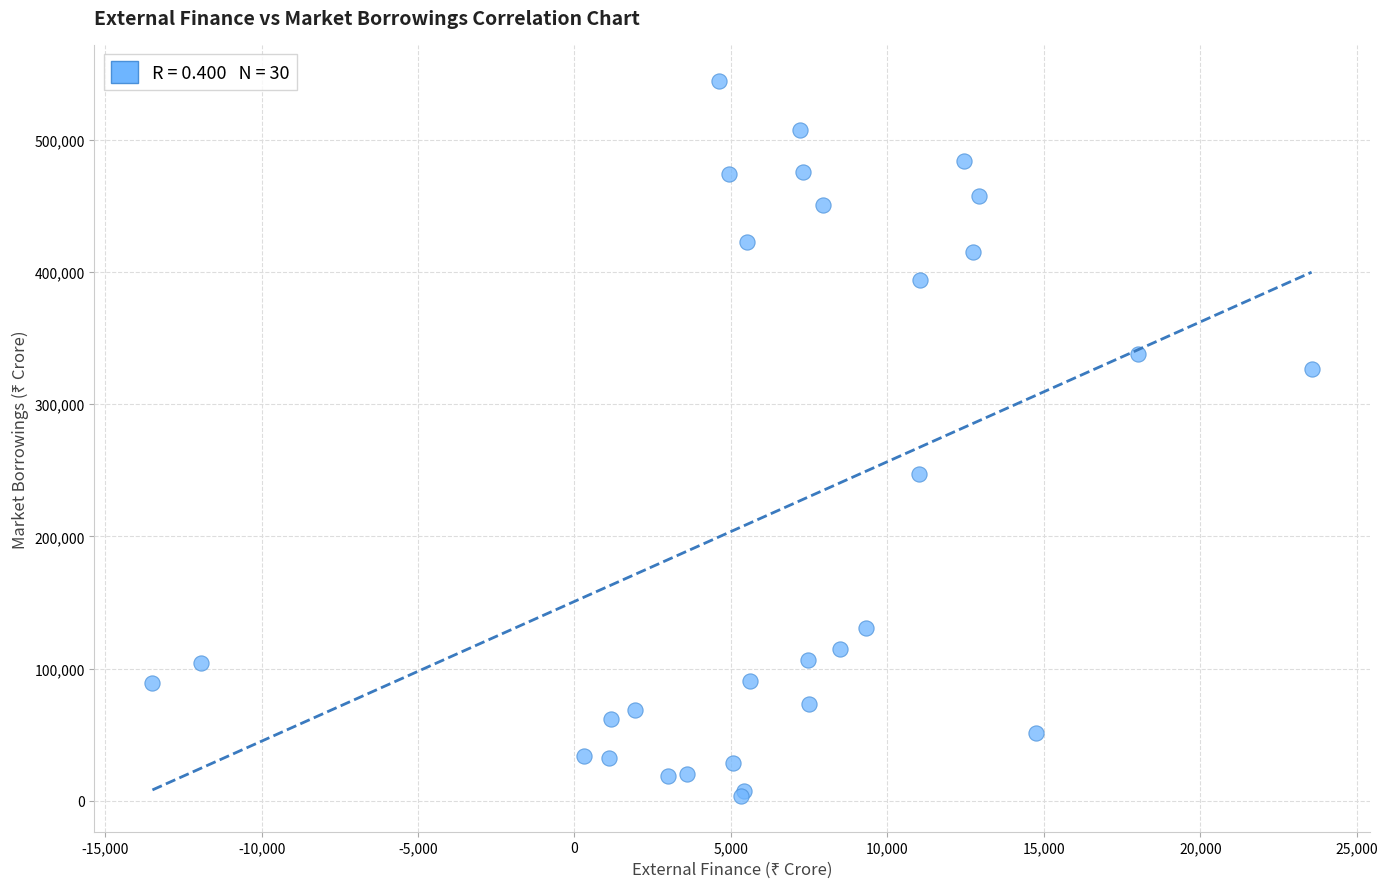

What Y value in the scatter plot is closest to 274273?

246975